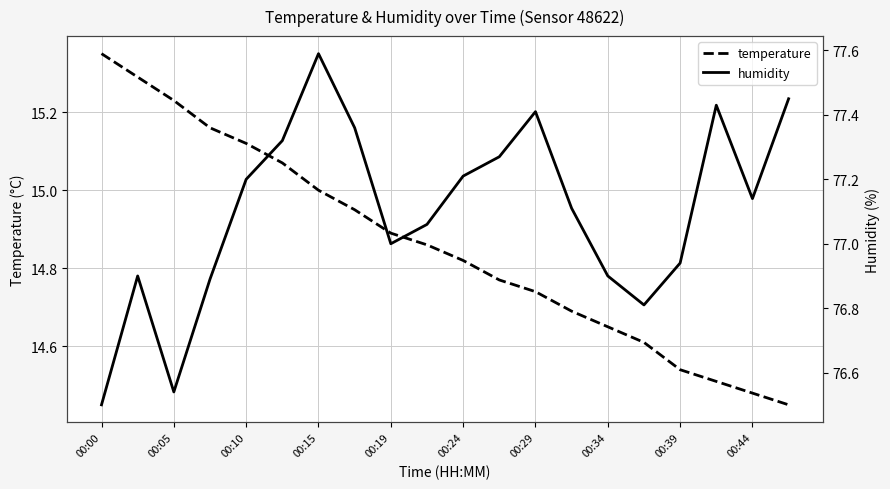

At how many categories does at least one series exceed 43?

20